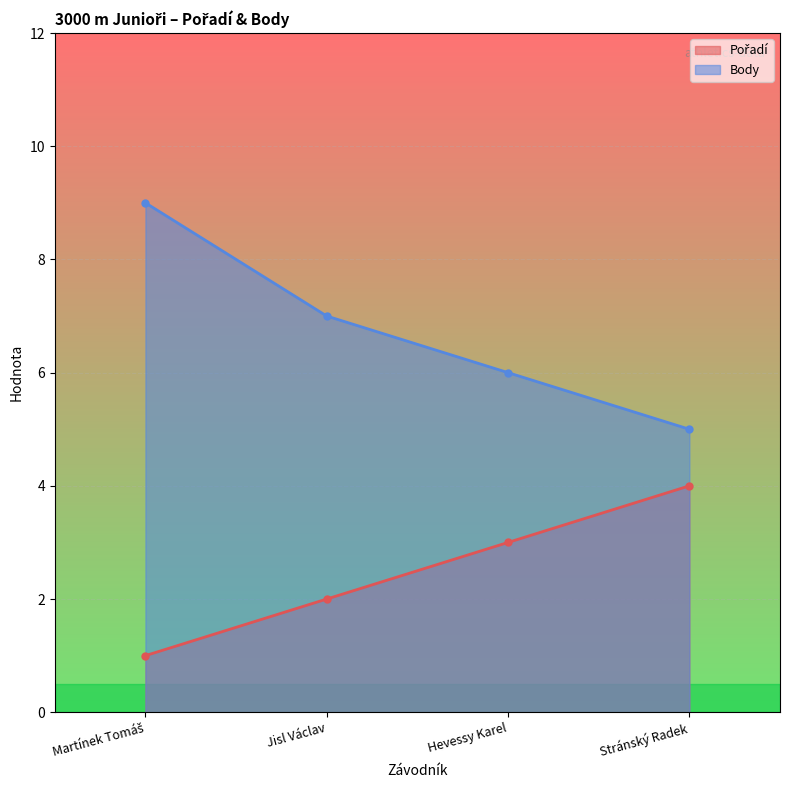

At which label does Body first exceed 7?

Martínek Tomáš